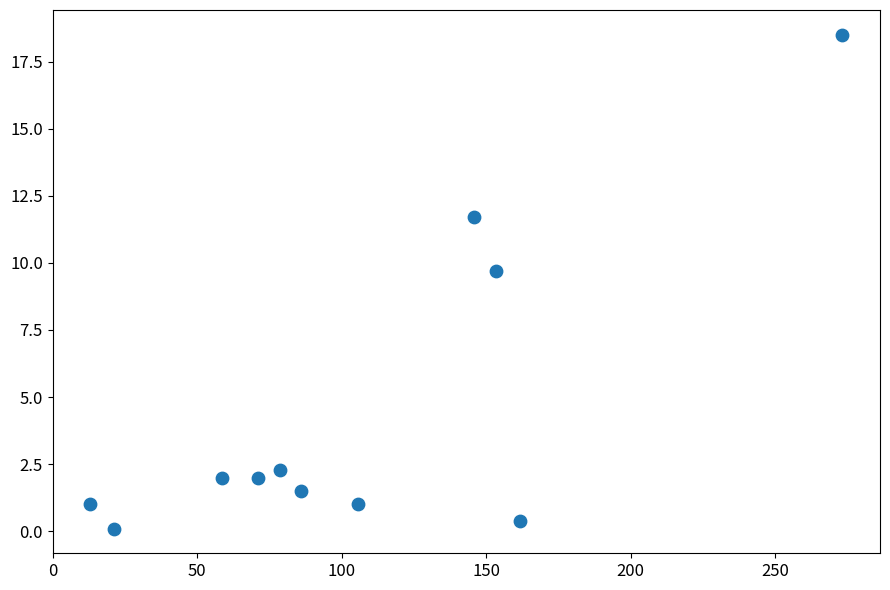

What Y value in the scatter plot is closest to 9?

9.7